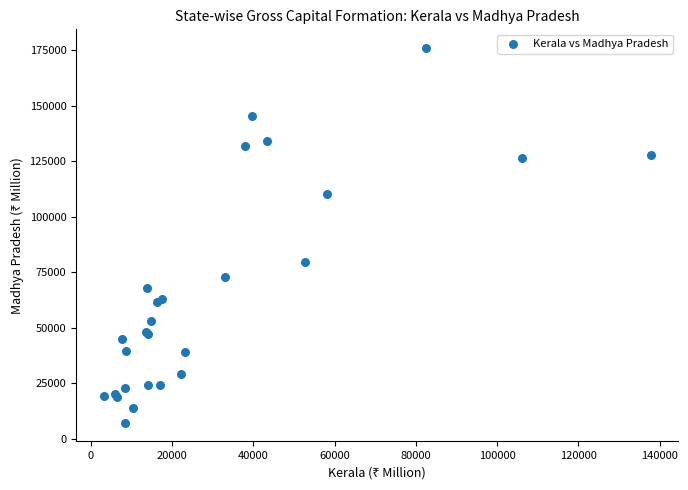

What Y value in the scatter plot is closest to 91690?

79882.9